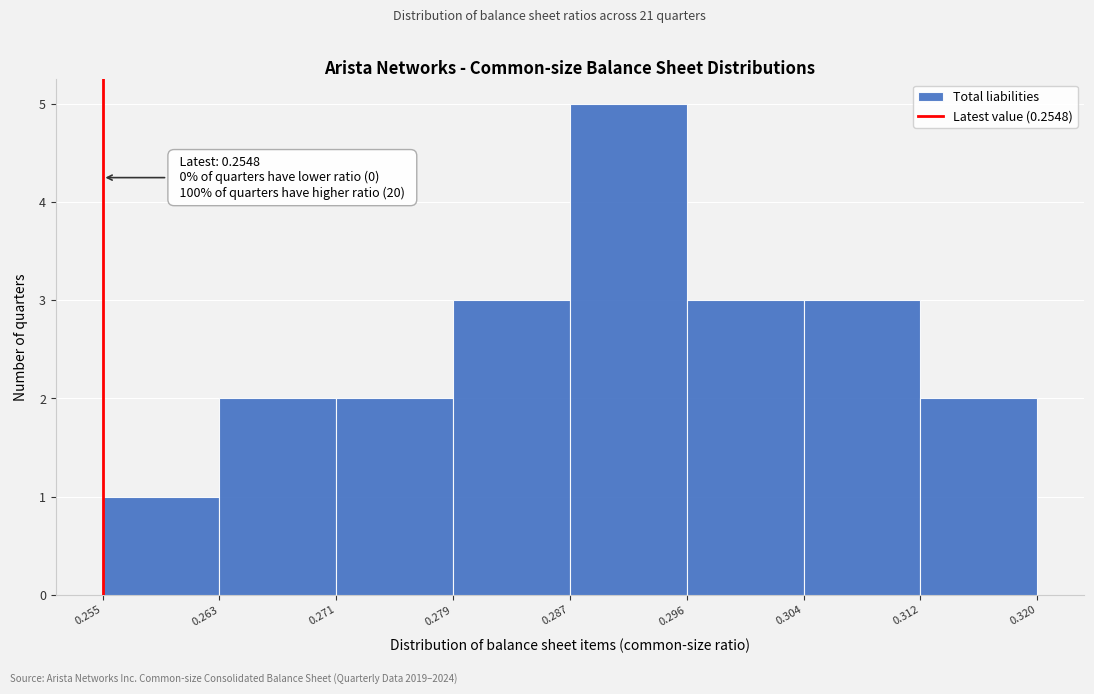

Which range on the x-axis has the tallest bar?

0.287 to 0.296